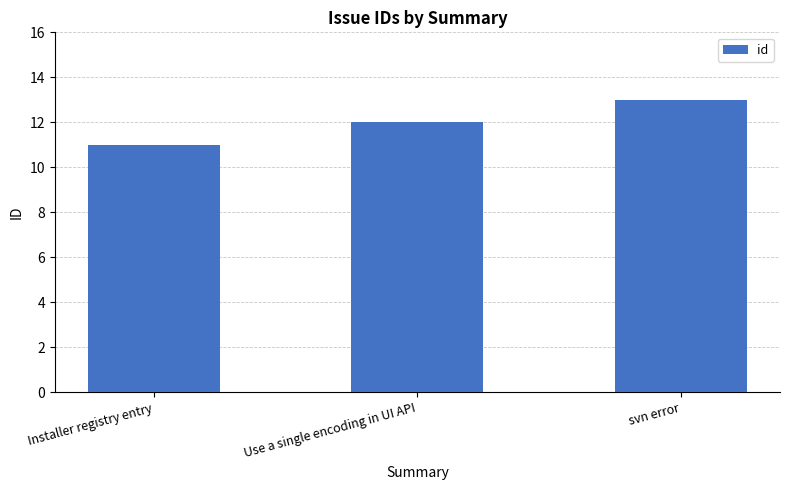

True or false: the data shows 11 at Installer registry entry.

True